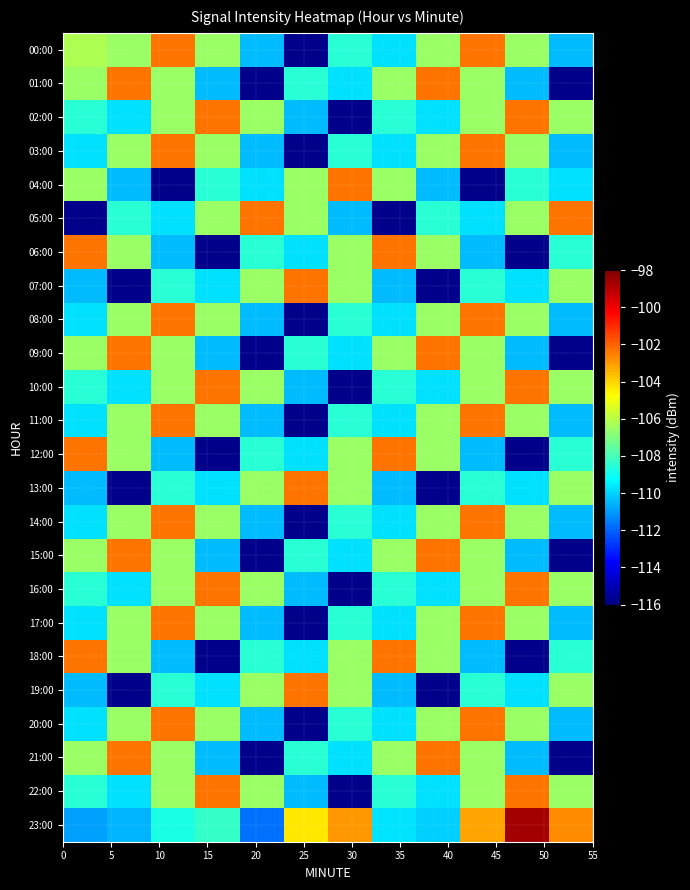

Which series has the largest total across all categories?

23:00